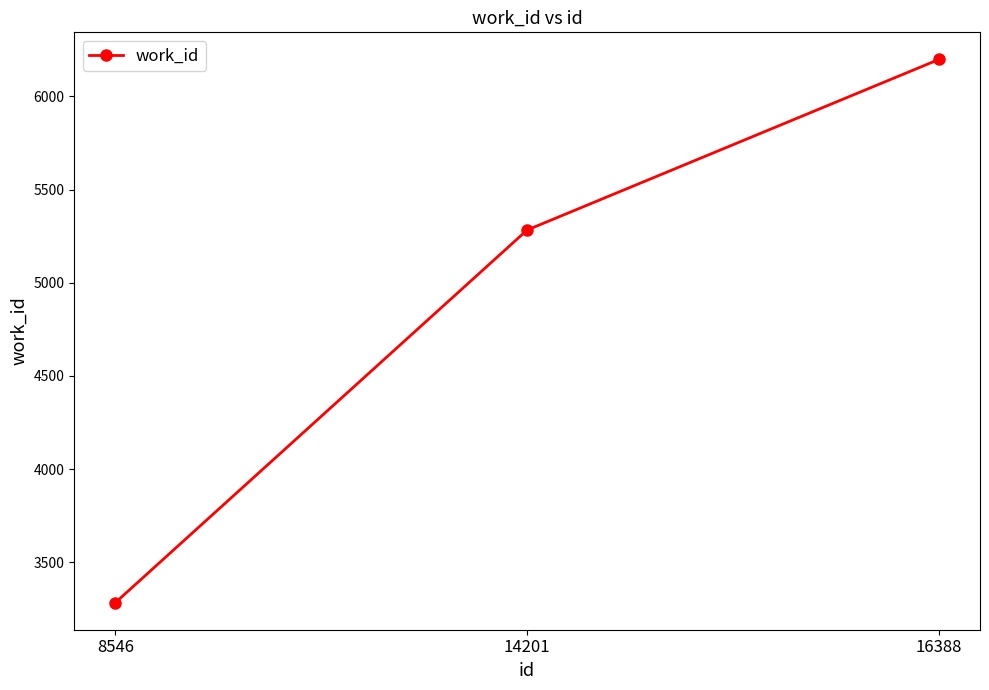

What is the value of the 3rd point from the left?

6198